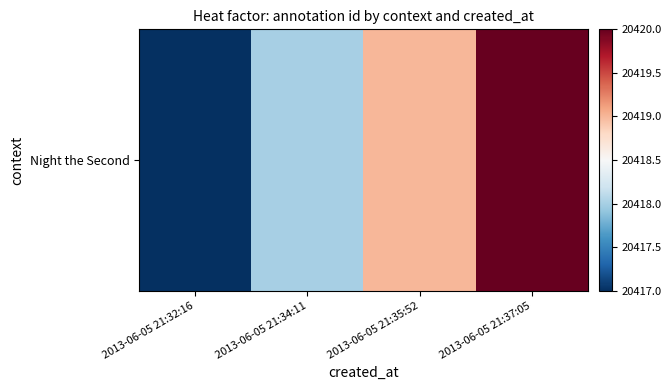

True or false: the data shows 20419 at 2013-06-05 21:35:52.

True